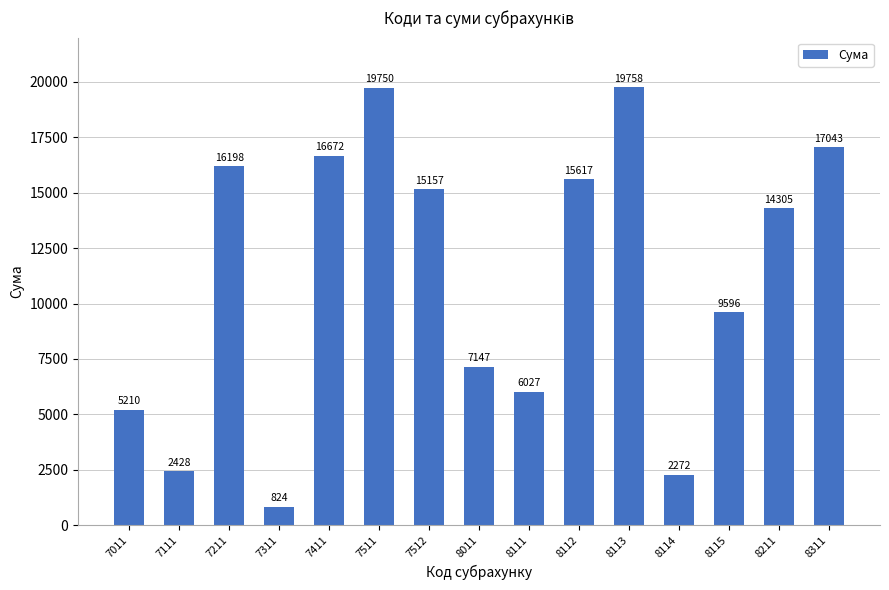

Rank the categories by value from lowest to highest.

7311, 8114, 7111, 7011, 8111, 8011, 8115, 8211, 7512, 8112, 7211, 7411, 8311, 7511, 8113